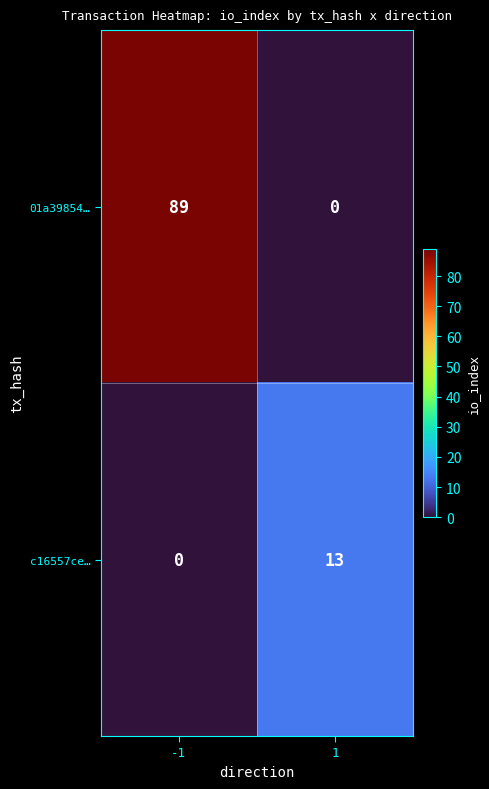

How many data points does each series have?

2